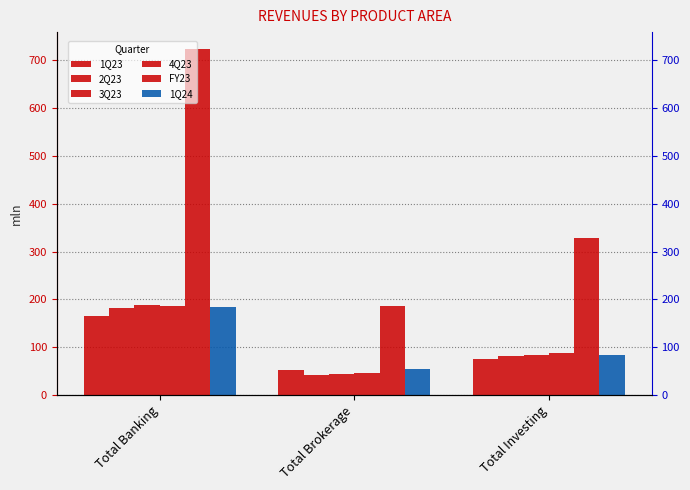

Is it true that 1Q23 equals 53.2 at Total Brokerage?

True